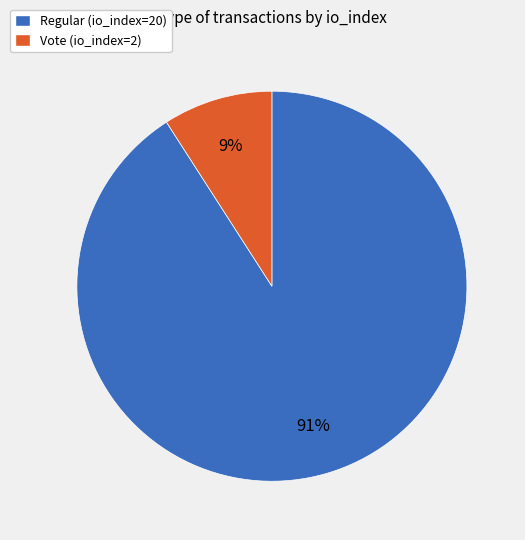

Is the sum of Vote (io_index=2) and Regular (io_index=20) greater than half?

Yes